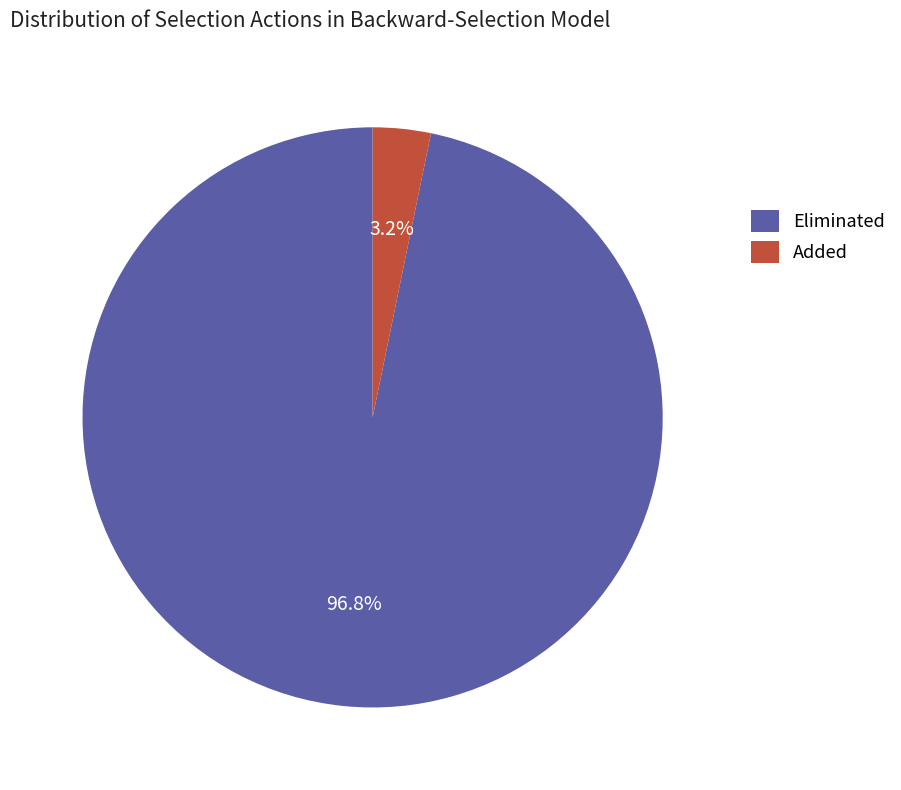

What is the smallest slice in the pie chart?

Added